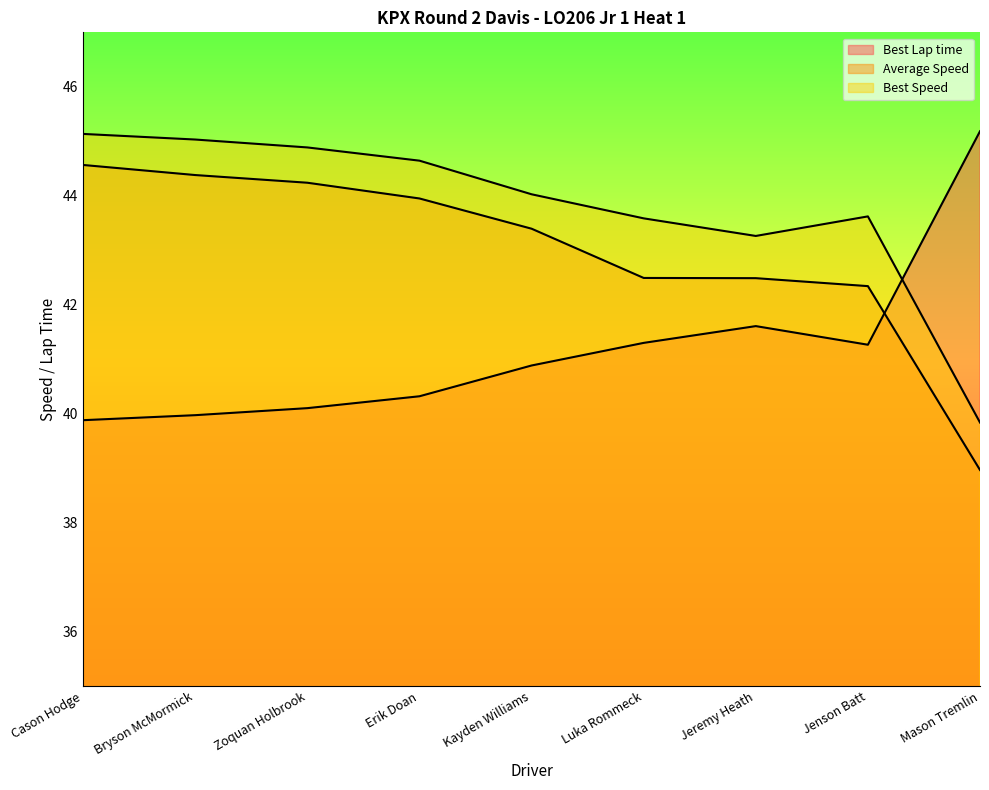

Reading left to right, extract all data points from this chart.

Best Lap time: Cason Hodge=39.9	Bryson McMormick=40.0	Zoquan Holbrook=40.1	Erik Doan=40.3	Kayden Williams=40.9	Luka Rommeck=41.3	Jeremy Heath=41.6	Jenson Batt=41.3	Mason Tremlin=45.2
Average Speed: Cason Hodge=44.6	Bryson McMormick=44.4	Zoquan Holbrook=44.2	Erik Doan=44.0	Kayden Williams=43.4	Luka Rommeck=42.5	Jeremy Heath=42.5	Jenson Batt=42.3	Mason Tremlin=39.0
Best Speed: Cason Hodge=45.1	Bryson McMormick=45.0	Zoquan Holbrook=44.9	Erik Doan=44.6	Kayden Williams=44.0	Luka Rommeck=43.6	Jeremy Heath=43.3	Jenson Batt=43.6	Mason Tremlin=39.8